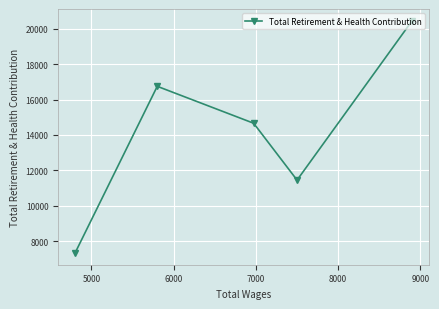

How many lines are shown in the chart?

1